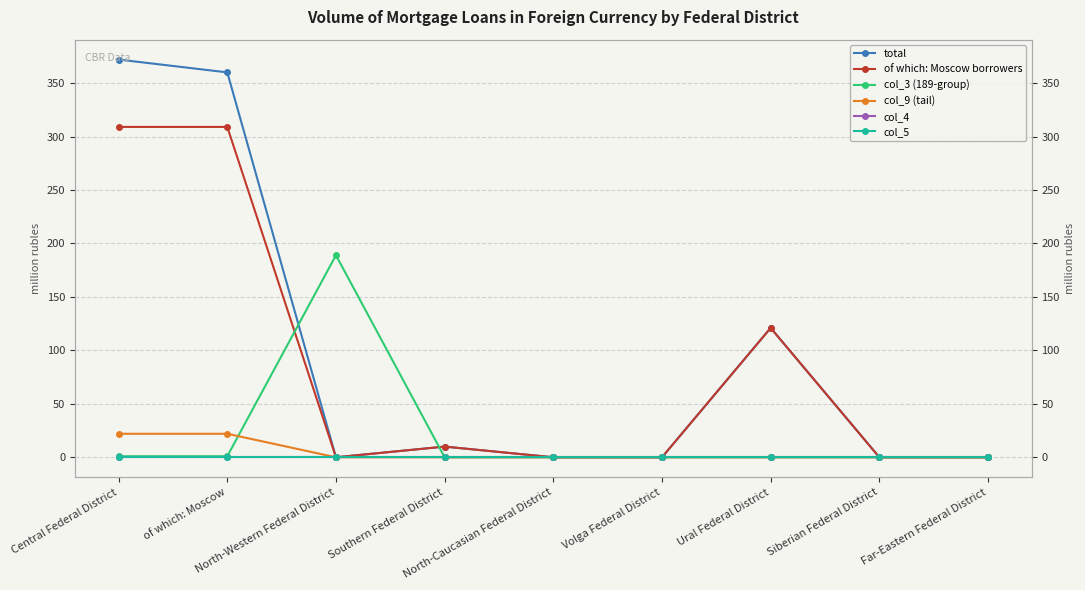

What is the label of the 2nd point from the right?

Siberian Federal District